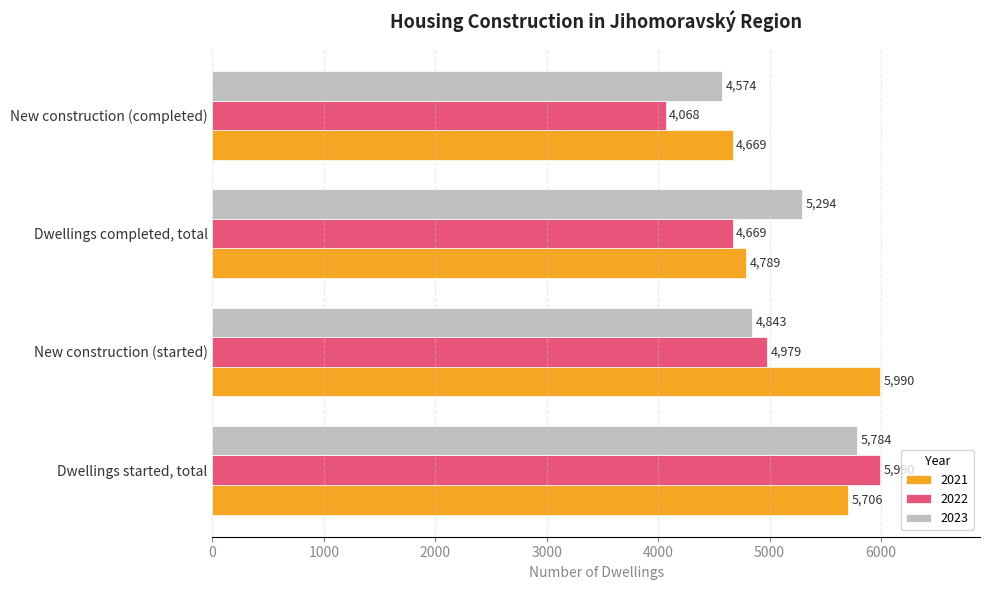

What is the total value across all series at Dwellings completed, total?

14752